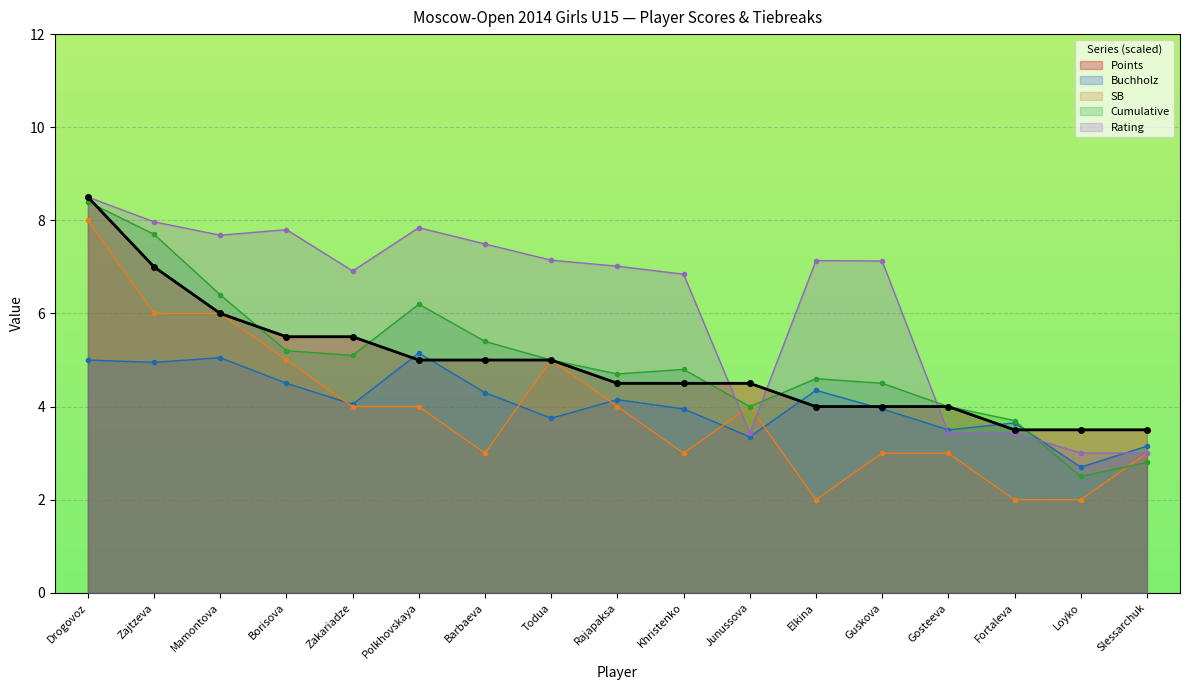

Reading right to left, list all the values displayed in this chart.

Points: Slessarchuk=3.5	Loyko=3.5	Fortaleva=3.5	Gosteeva=4.0	Guskova=4.0	Elkina=4.0	Junussova=4.5	Khristenko=4.5	Rajapaksa=4.5	Todua=5.0	Barbaeva=5.0	Polkhovskaya=5.0	Zakariadze=5.5	Borisova=5.5	Mamontova=6.0	Zajtzeva=7.0	Drogovoz=8.5
Buchholz: Slessarchuk=3.1	Loyko=2.7	Fortaleva=3.6	Gosteeva=3.5	Guskova=4.0	Elkina=4.3	Junussova=3.4	Khristenko=4.0	Rajapaksa=4.2	Todua=3.8	Barbaeva=4.3	Polkhovskaya=5.2	Zakariadze=4.0	Borisova=4.5	Mamontova=5.0	Zajtzeva=5.0	Drogovoz=5.0
SB: Slessarchuk=3.0	Loyko=2.0	Fortaleva=2.0	Gosteeva=3.0	Guskova=3.0	Elkina=2.0	Junussova=4.0	Khristenko=3.0	Rajapaksa=4.0	Todua=5.0	Barbaeva=3.0	Polkhovskaya=4.0	Zakariadze=4.0	Borisova=5.0	Mamontova=6.0	Zajtzeva=6.0	Drogovoz=8.0
Cumulative: Slessarchuk=2.8	Loyko=2.5	Fortaleva=3.7	Gosteeva=4.0	Guskova=4.5	Elkina=4.6	Junussova=4.0	Khristenko=4.8	Rajapaksa=4.7	Todua=5.0	Barbaeva=5.4	Polkhovskaya=6.2	Zakariadze=5.1	Borisova=5.2	Mamontova=6.4	Zajtzeva=7.7	Drogovoz=8.4
Rating: Slessarchuk=3.0	Loyko=3.0	Fortaleva=3.4	Gosteeva=3.4	Guskova=7.1	Elkina=7.1	Junussova=3.4	Khristenko=6.8	Rajapaksa=7.0	Todua=7.1	Barbaeva=7.5	Polkhovskaya=7.8	Zakariadze=6.9	Borisova=7.8	Mamontova=7.7	Zajtzeva=8.0	Drogovoz=8.5